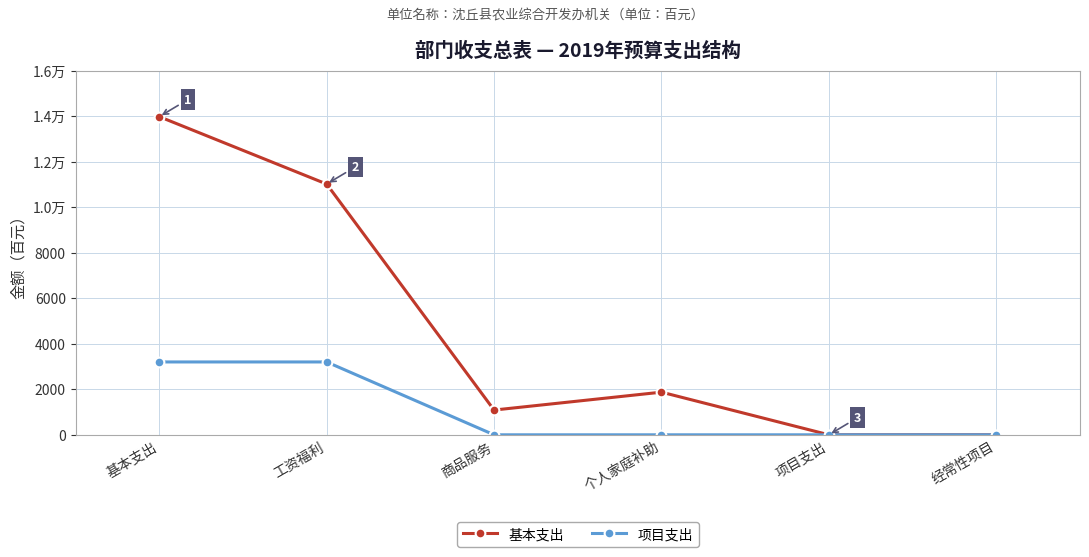

Does the chart have visible grid lines?

Yes